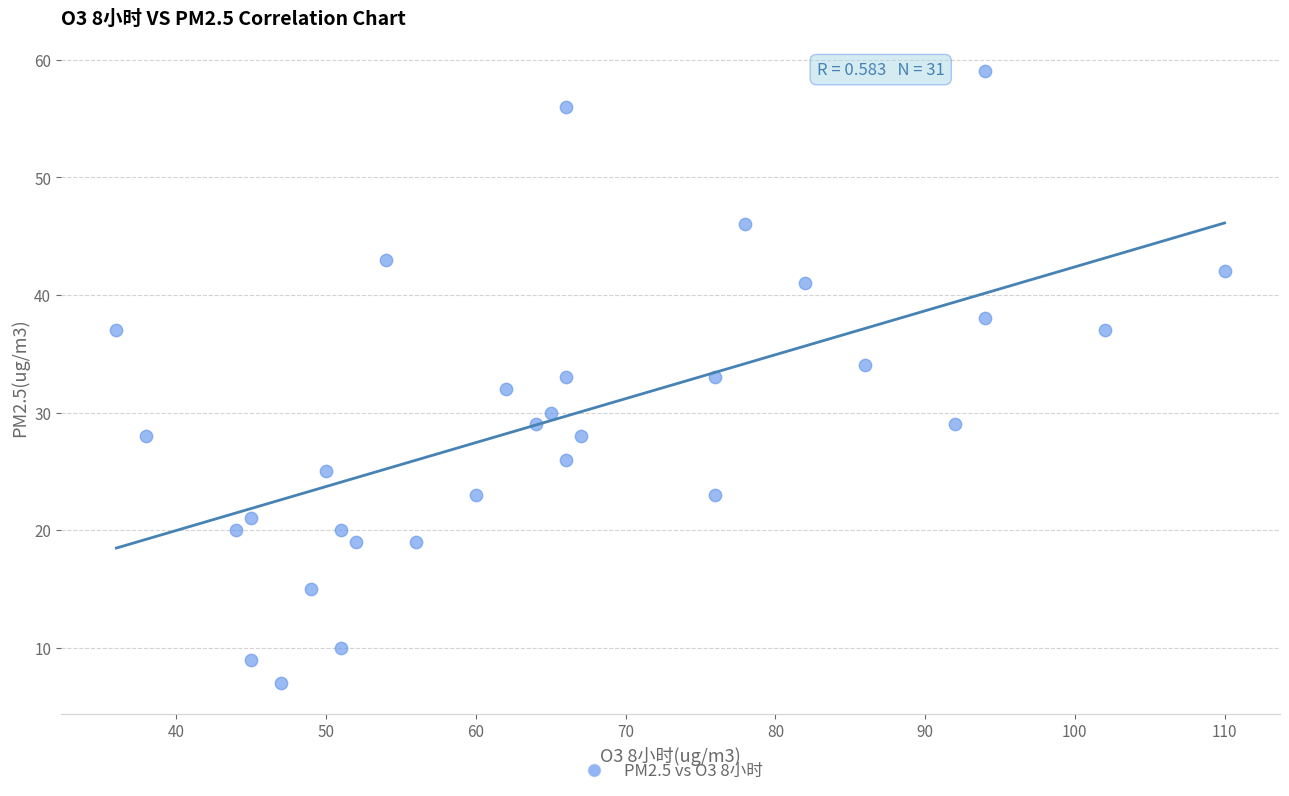

What is the range of X values (max minus min)?

74